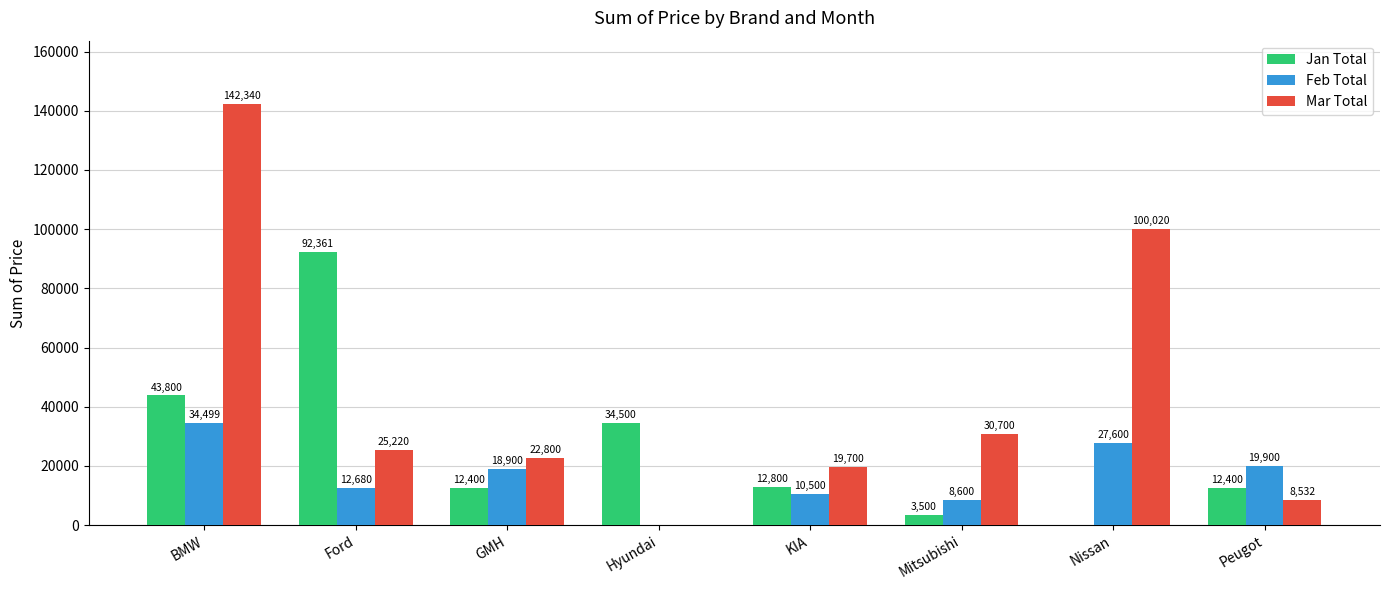

What are all the series names shown in the legend?

Jan Total, Feb Total, Mar Total